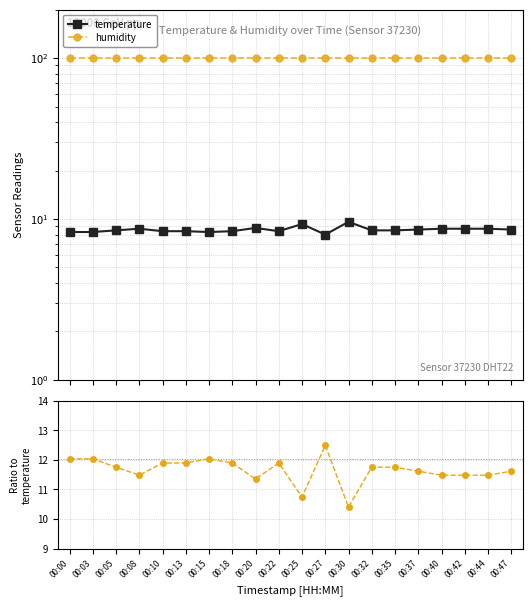

True or false: humidity and humidity / temperature cross at least once.

False